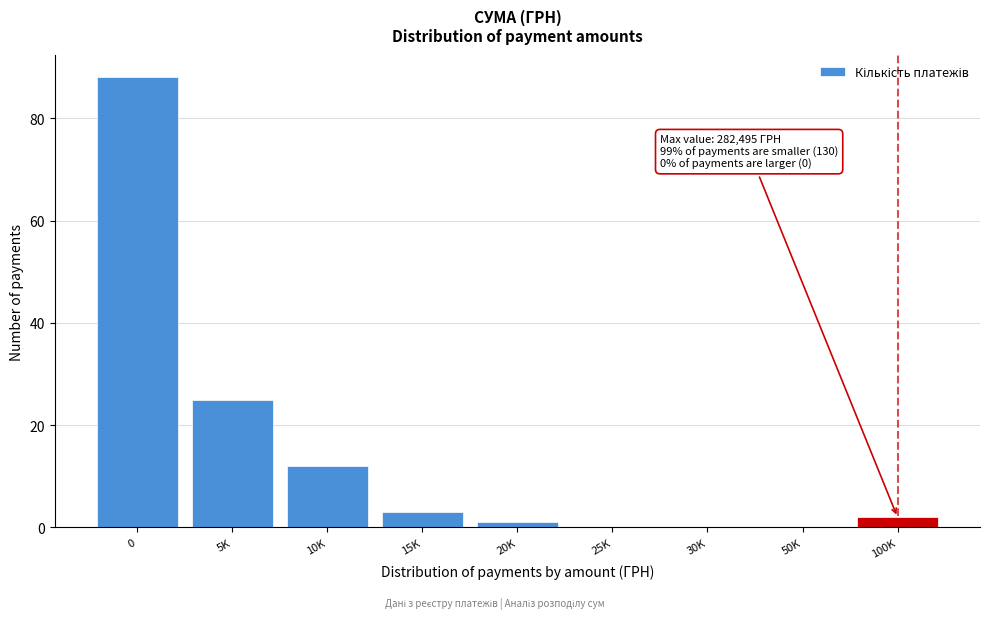

Reading left to right, what are all the values shown in this chart?

0=88	5K=25	10K=12	15K=3	20K=1	25K=0	30K=0	50K=0	100K=2